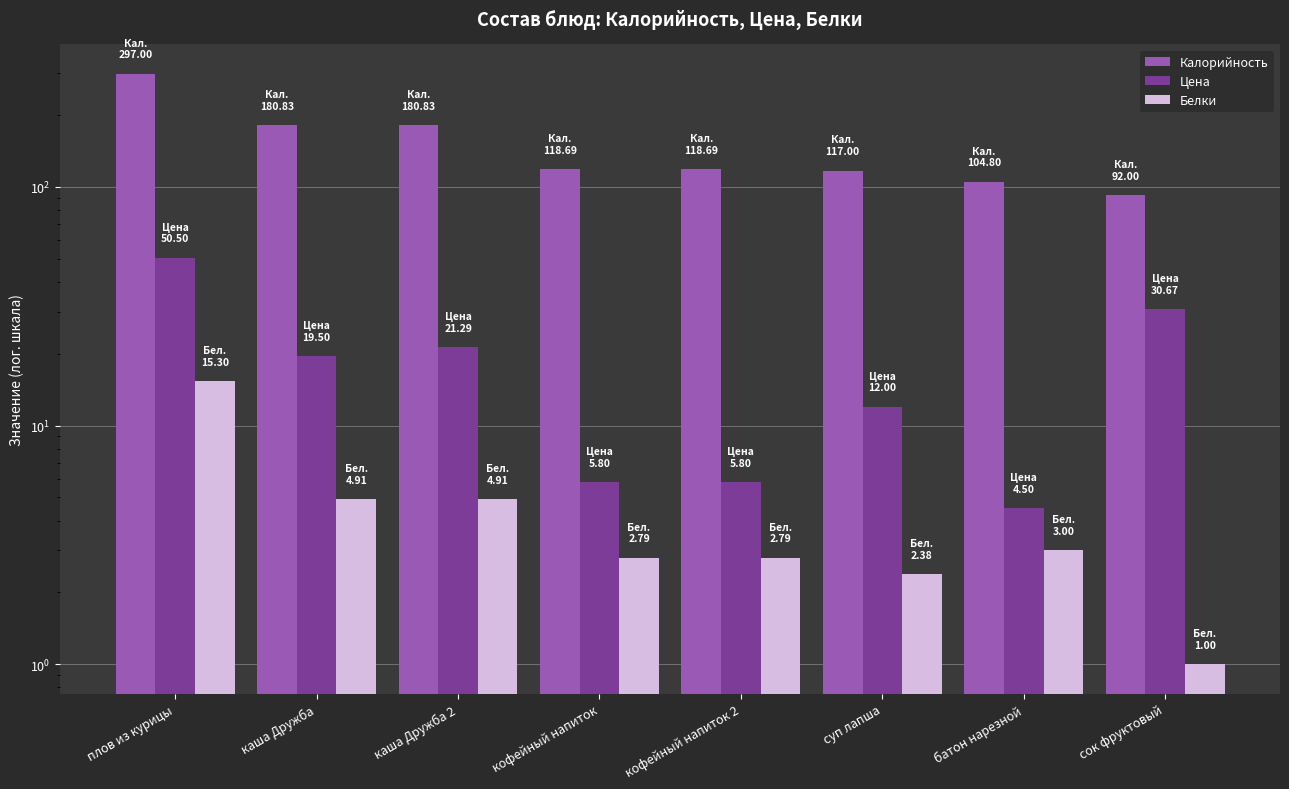

How many values in the Цена series exceed 19?

4